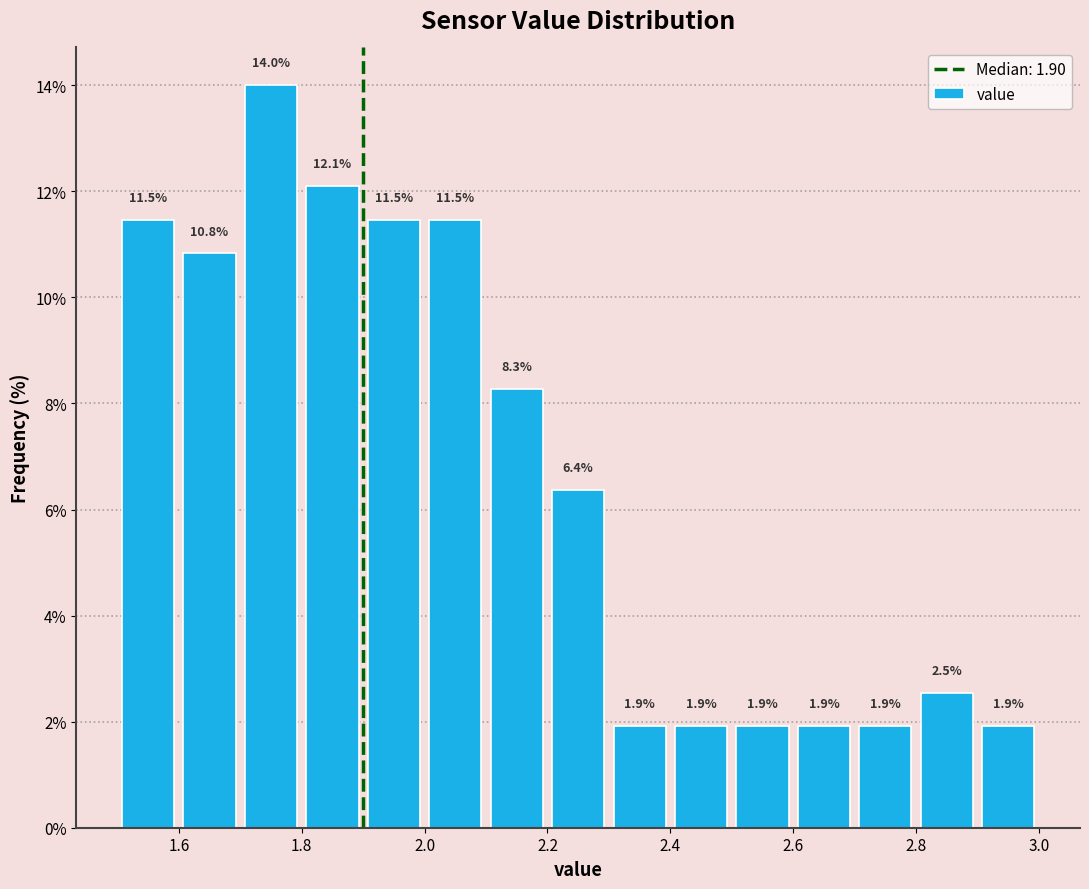

Over which range of the x-axis is the bar tallest?

1.7 to 1.8